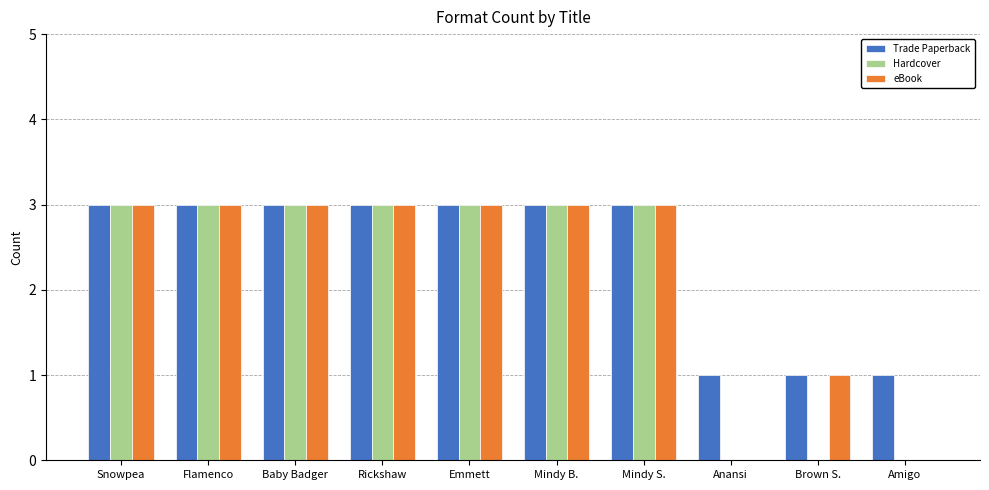

What is the sum of all eBook values?

22